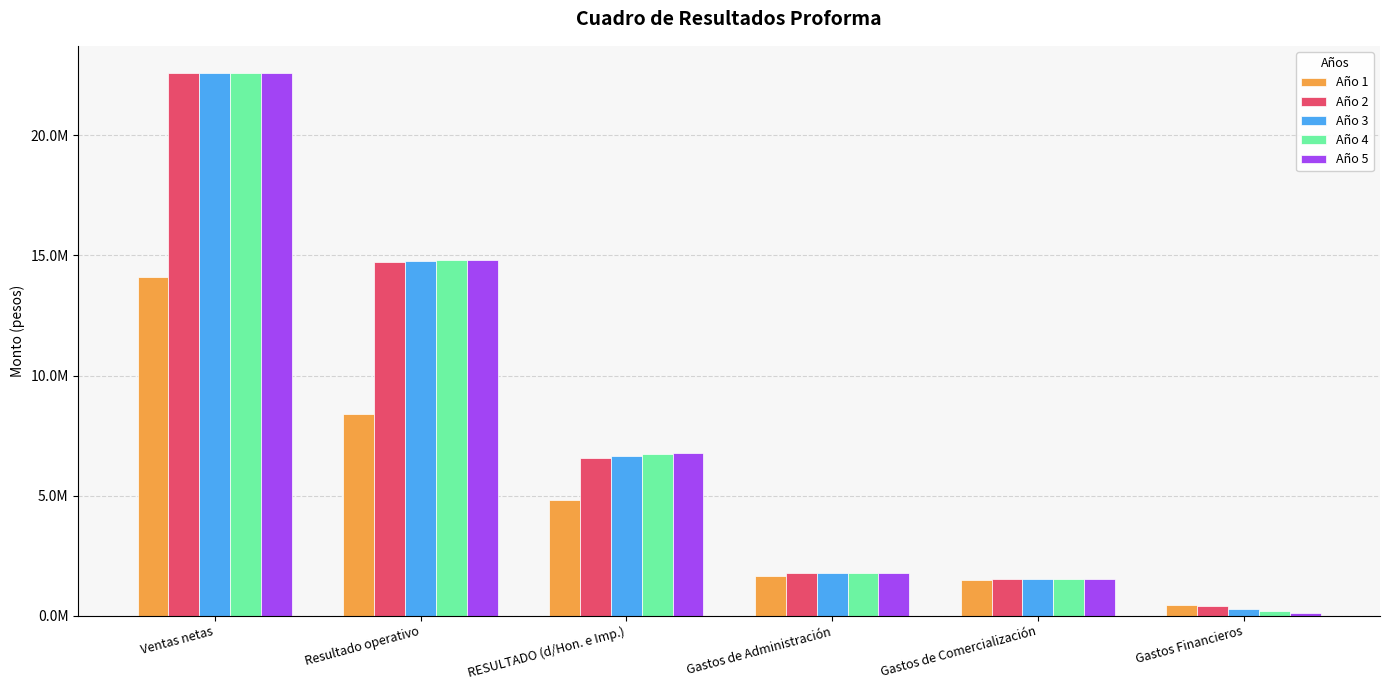

Does the chart contain stacked bars?

No